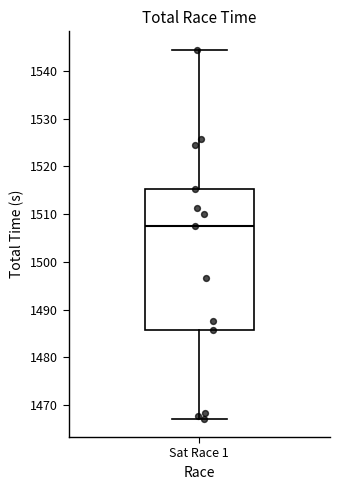

Where is the upper edge of the box for Sat Race 1 on the y-axis? The values are not printed on the chart, so give them approximately, as read against the axis.

1515